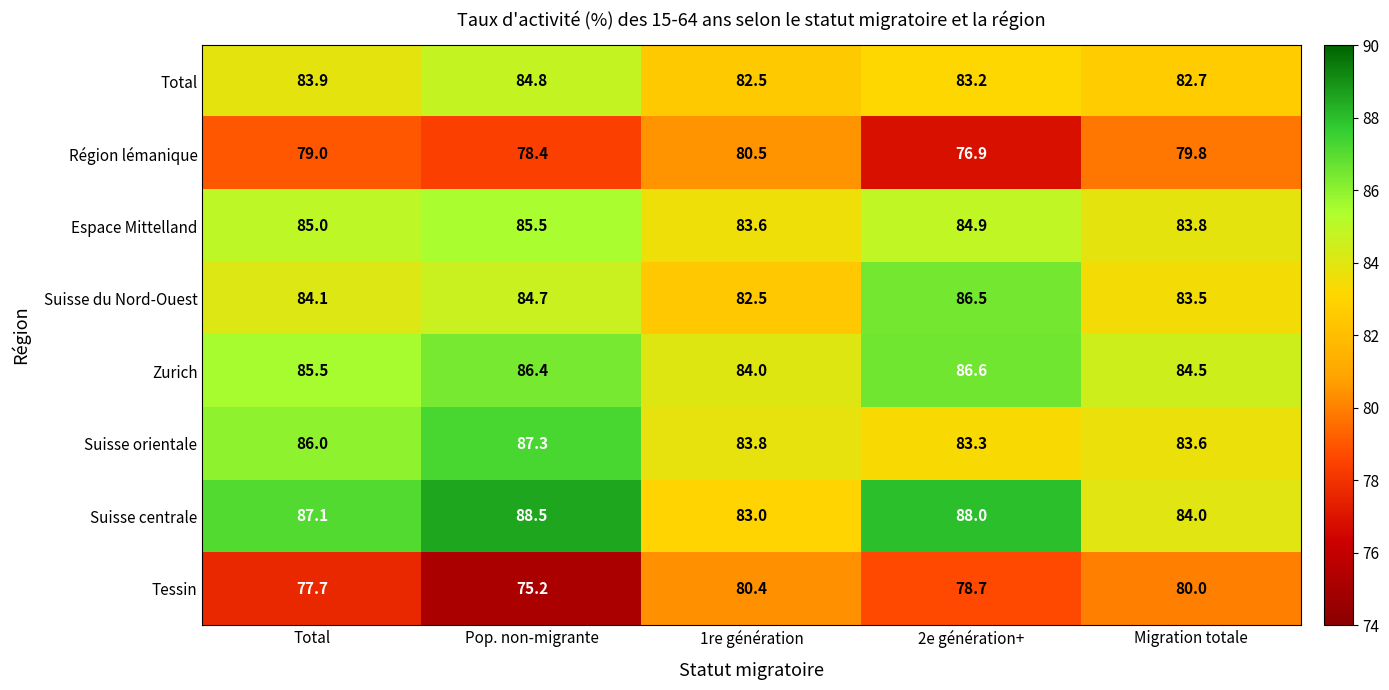

Which series has the largest range (max minus min)?

Suisse centrale